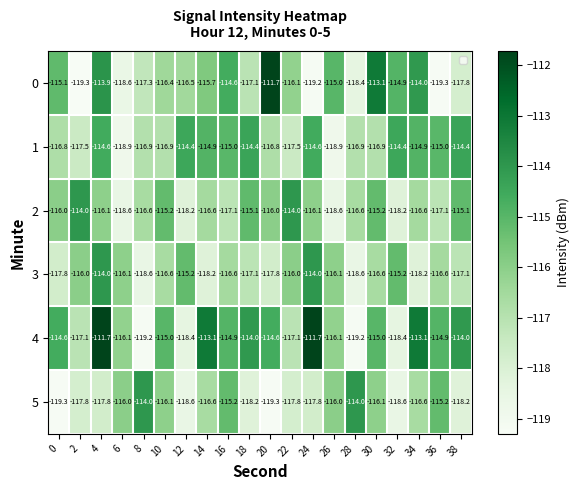

At which label does 1 first exceed -115?

4